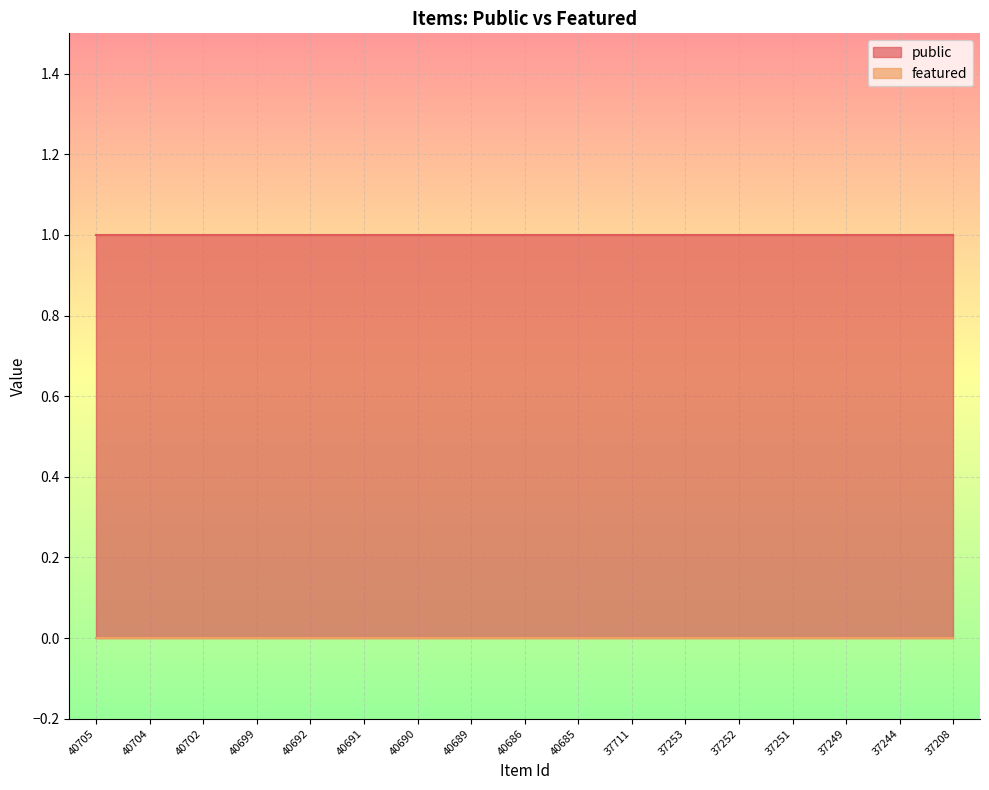

Reading left to right, extract all data points from this chart.

public: 1	1	1	1	1	1	1	1	1	1	1	1	1	1	1	1	1
featured: 0	0	0	0	0	0	0	0	0	0	0	0	0	0	0	0	0